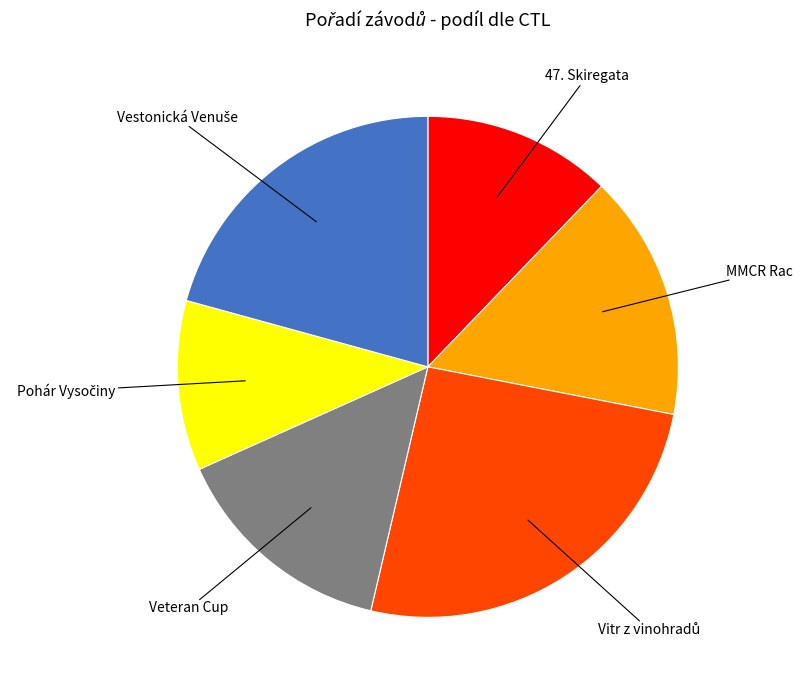

Is there a majority slice in this chart?

No